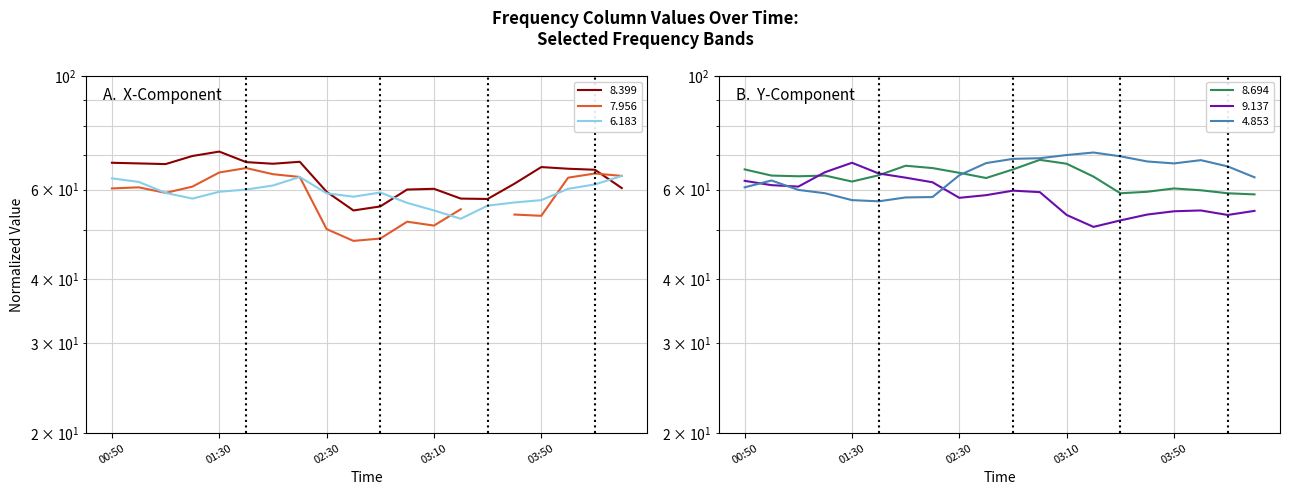

How many intersections are there between 9.137 and 4.853?

3